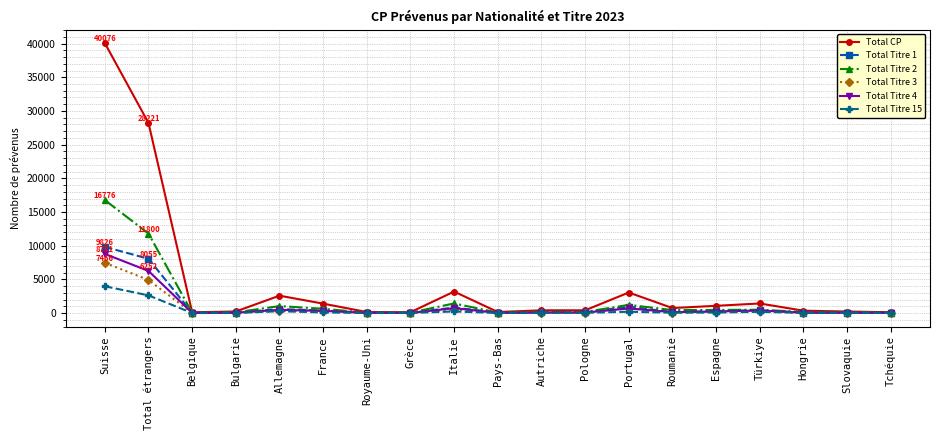

What is the maximum value shown in the chart?

40076